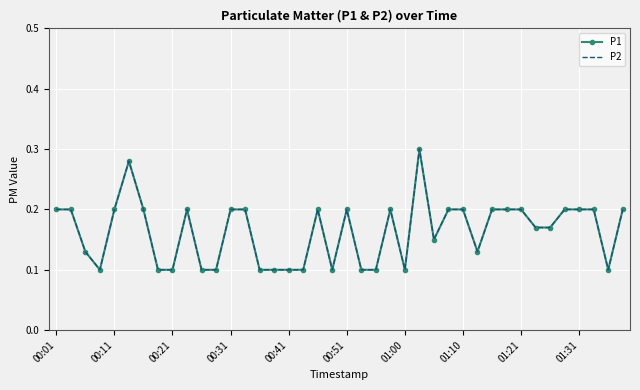

True or false: P1 and P2 cross at least once.

False